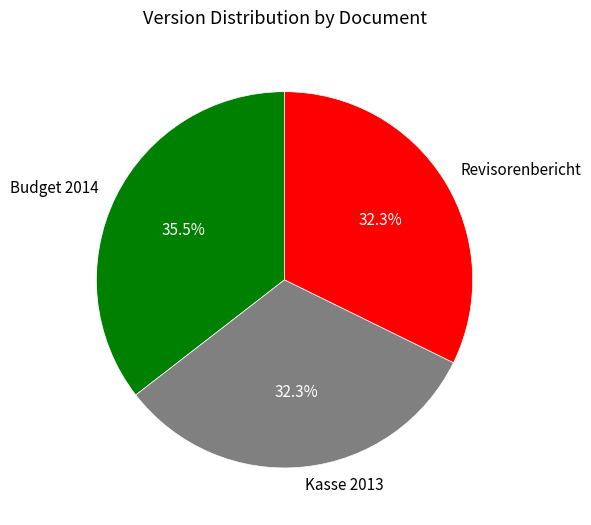

Which has a higher value, Budget 2014 or Kasse 2013?

Budget 2014